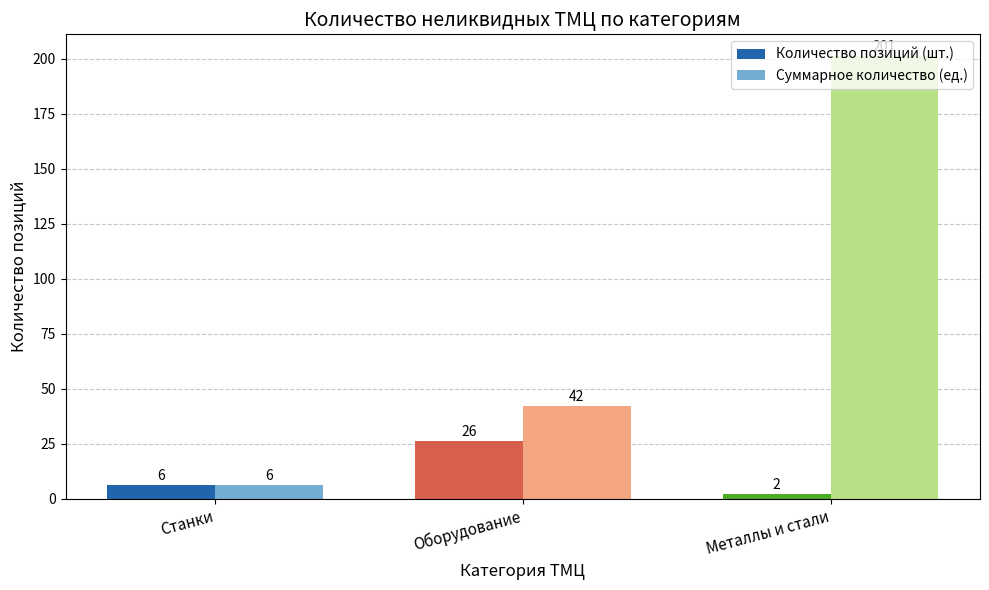

What is the value of the Суммарное количество (ед.) bar at the 3rd from the left?

201